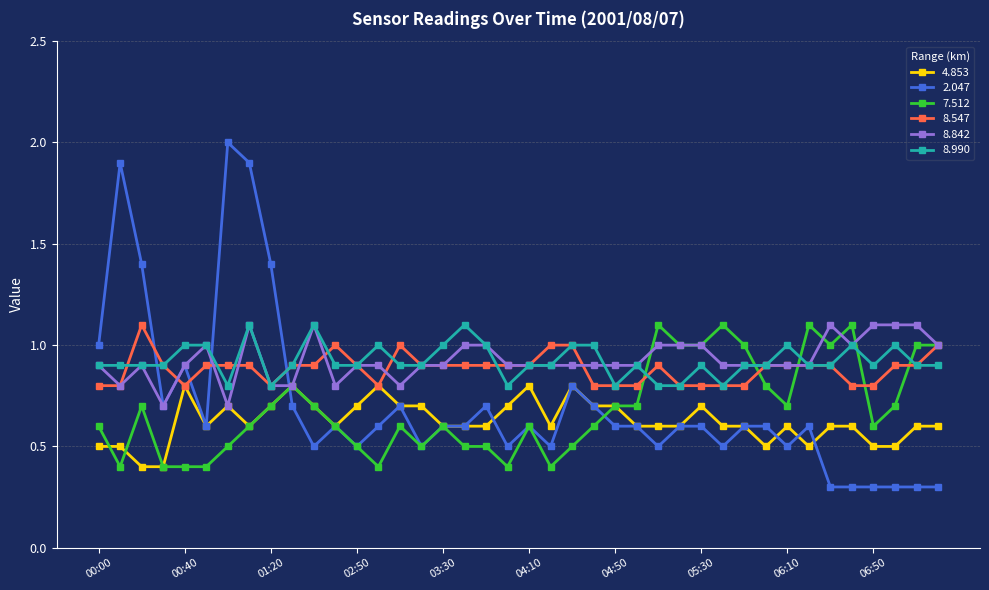

What is the average value of the 2.047 series?

0.7